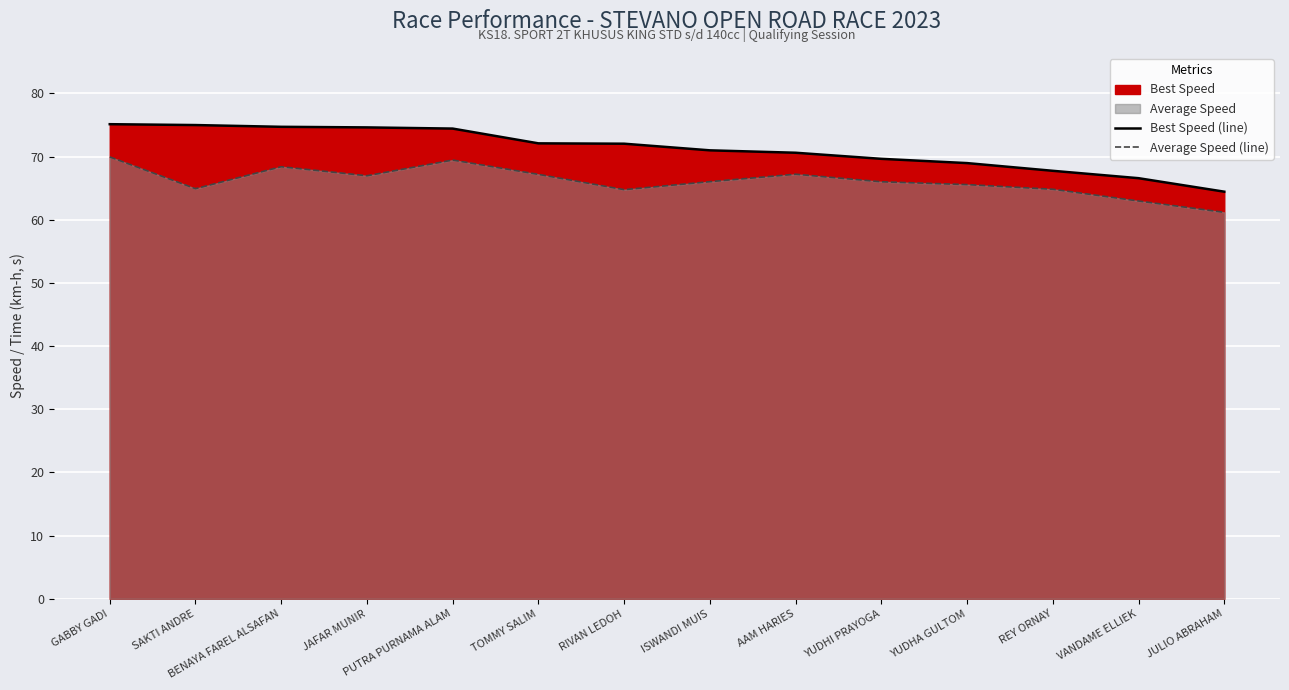

Reading right to left, list all the values displayed in this chart.

Best Speed (line): JULIO ABRAHAM=64.4	VANDAME ELLIEK=66.6	REY ORNAY=67.7	YUDHA GULTOM=69.0	YUDHI PRAYOGA=69.6	AAM HARIES=70.6	ISWANDI MUIS=71.0	RIVAN LEDOH=72.0	TOMMY SALIM=72.1	PUTRA PURNAMA ALAM=74.4	JAFAR MUNIR=74.6	BENAYA FAREL ALSAFAN=74.7	SAKTI ANDRE=75.0	GABBY GADI=75.1
Average Speed (line): JULIO ABRAHAM=61.2	VANDAME ELLIEK=63.0	REY ORNAY=64.8	YUDHA GULTOM=65.6	YUDHI PRAYOGA=66.0	AAM HARIES=67.2	ISWANDI MUIS=66.0	RIVAN LEDOH=64.8	TOMMY SALIM=67.2	PUTRA PURNAMA ALAM=69.4	JAFAR MUNIR=67.0	BENAYA FAREL ALSAFAN=68.4	SAKTI ANDRE=64.9	GABBY GADI=69.9